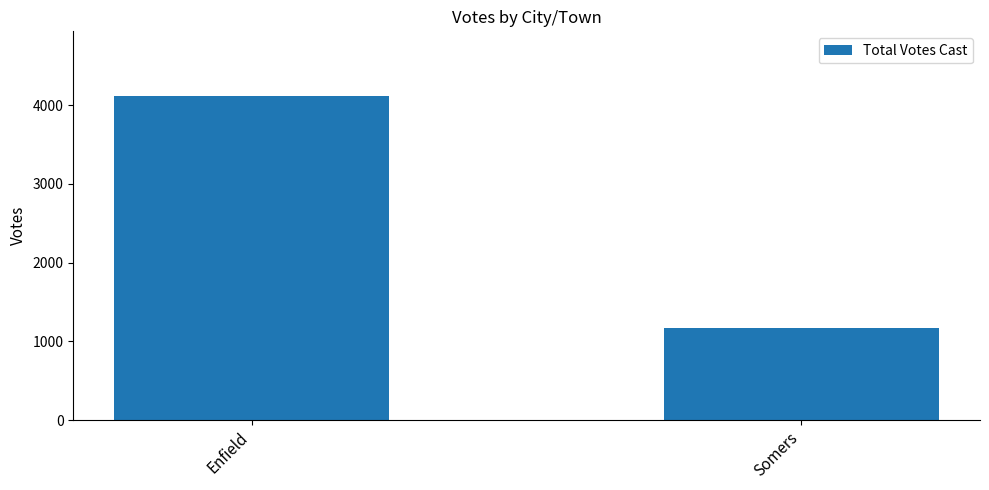

Rank the categories by value from highest to lowest.

Enfield, Somers